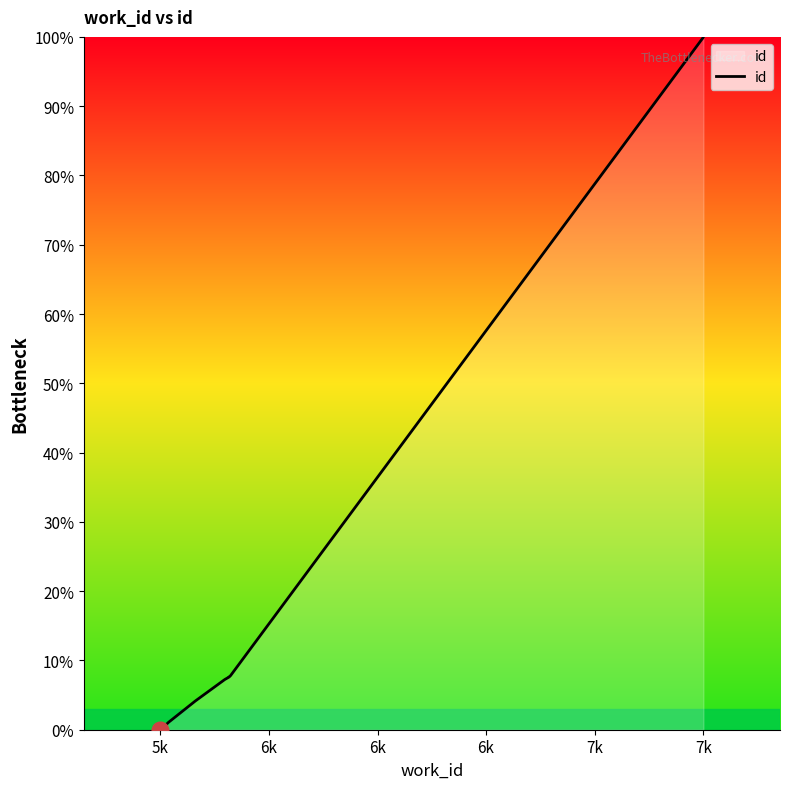

The value at 7k is 11.8. True or false?

False